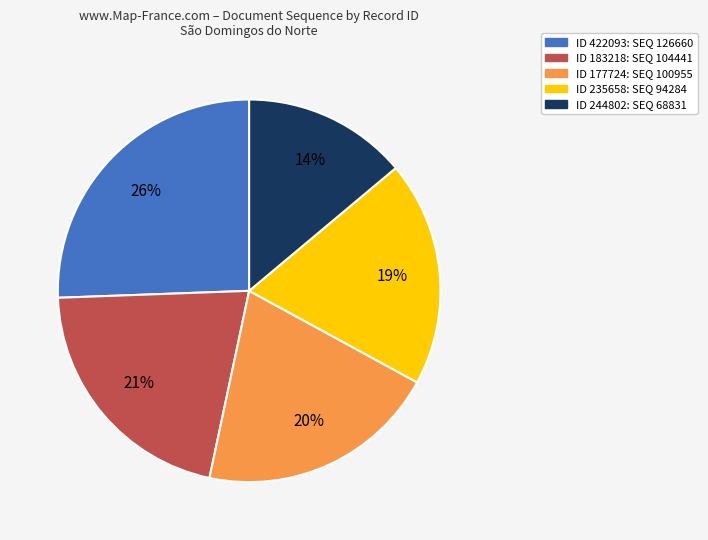

To the nearest percent, what is the average slice percentage?

20%